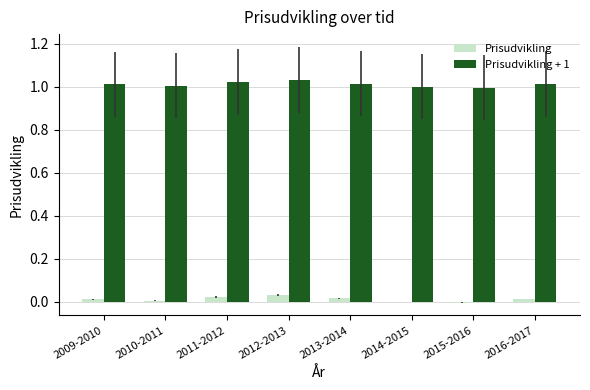

Is it true that Prisudvikling + 1 equals 1.0 at 2009-2010?

True